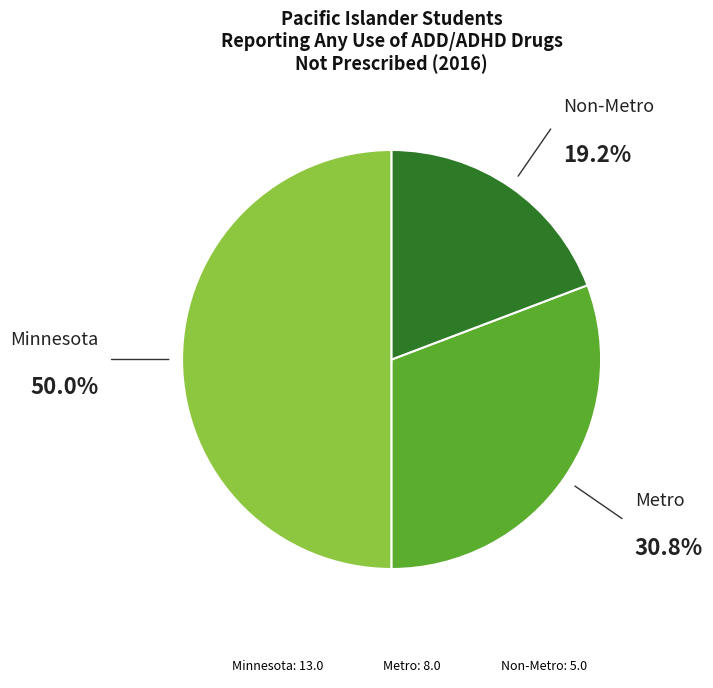

To the nearest percent, what is the combined percentage of Minnesota and Non-Metro?

69%